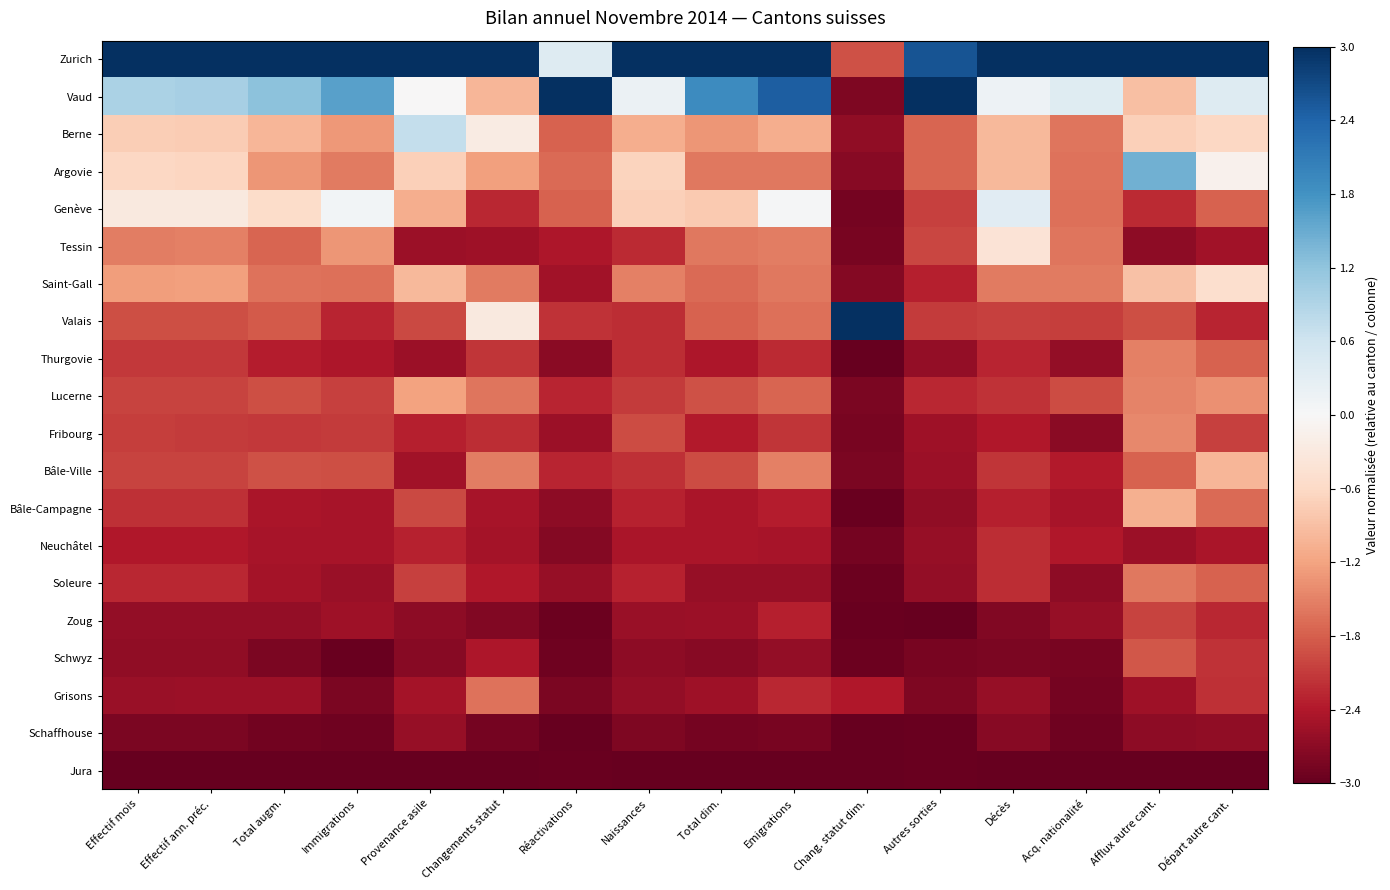

Which series has the largest total across all categories?

Zurich